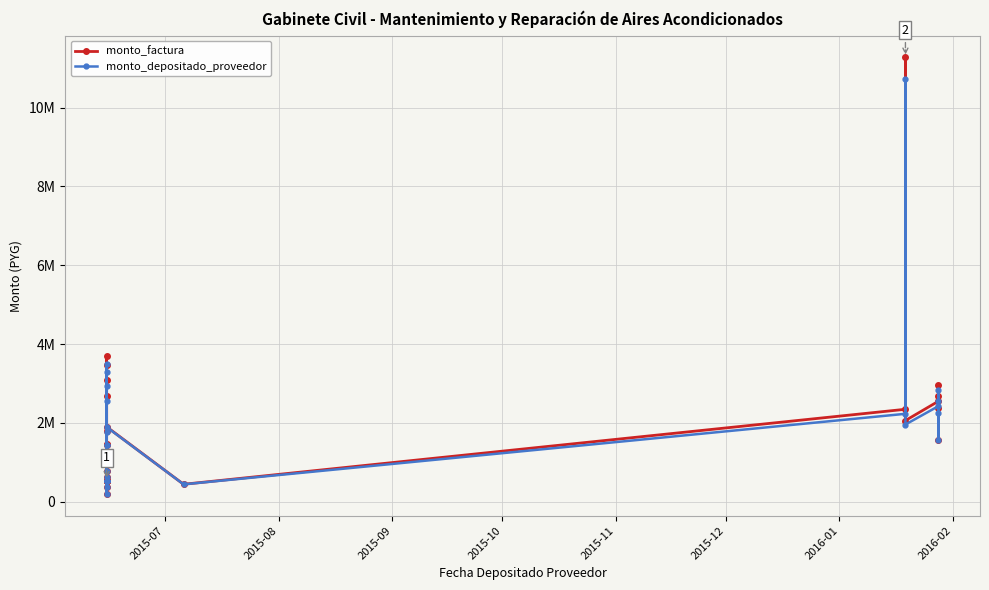

What is the total value across all series at 2015-10?

1054080